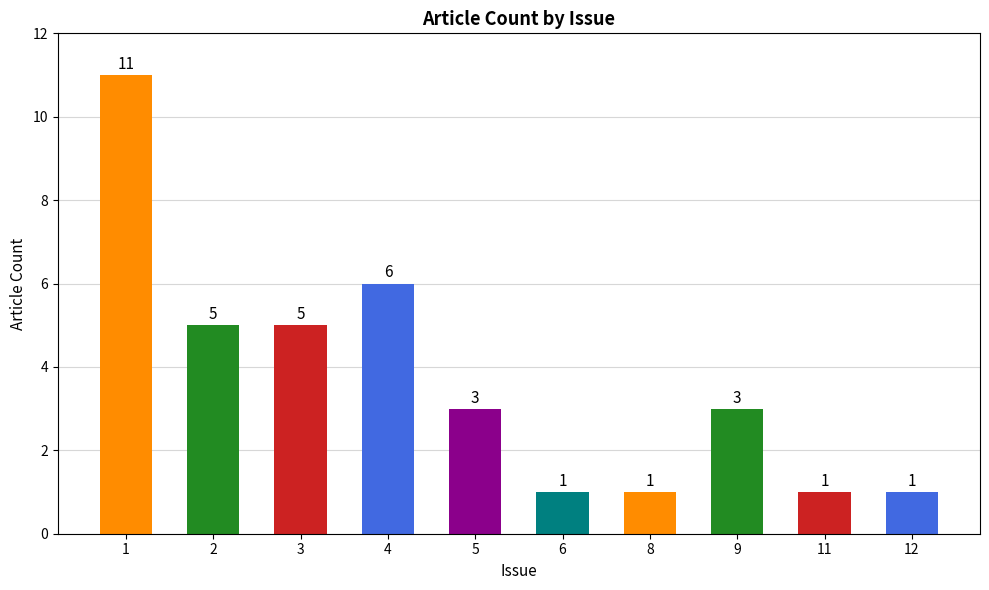

What is the change in value from 3 to 12?

-4